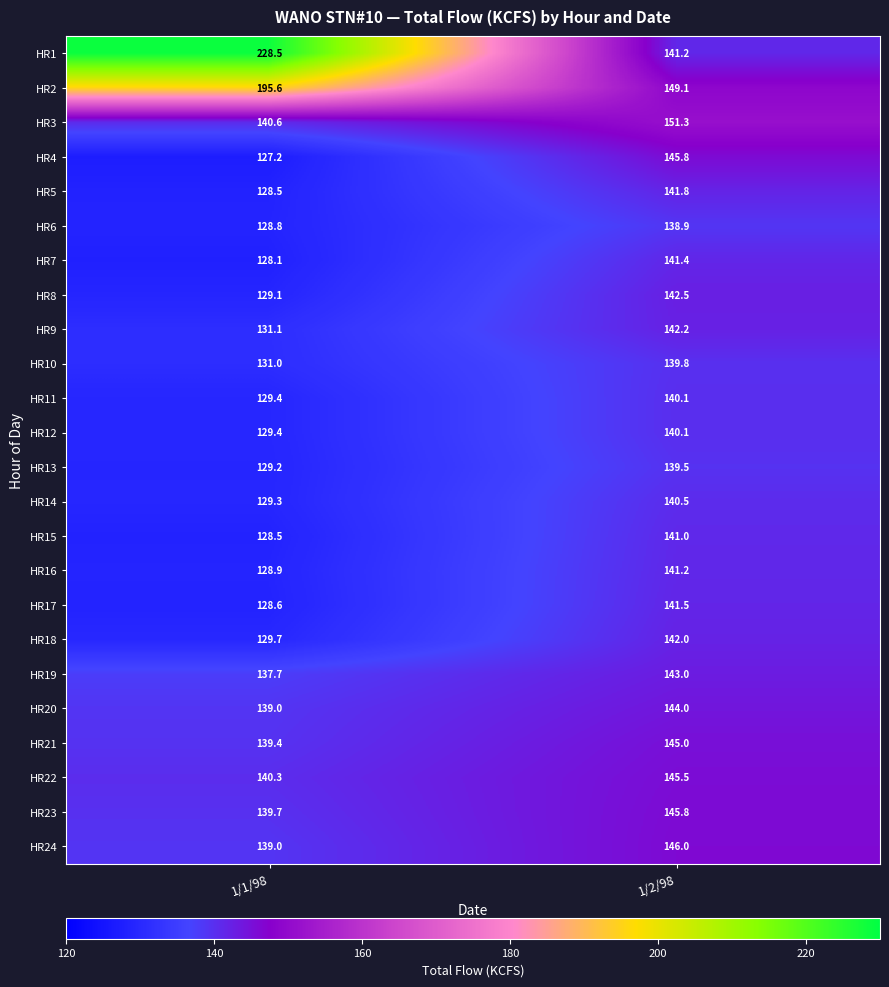

The value of HR24 at 1/2/98 is 146.0. True or false?

True